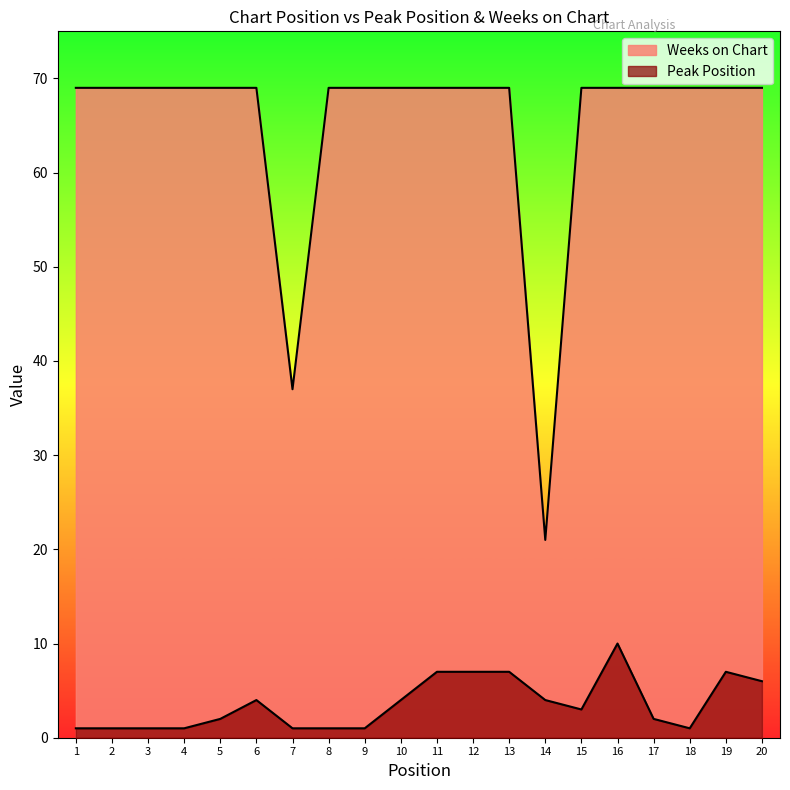

Which has a higher value, 13 or 3?

13